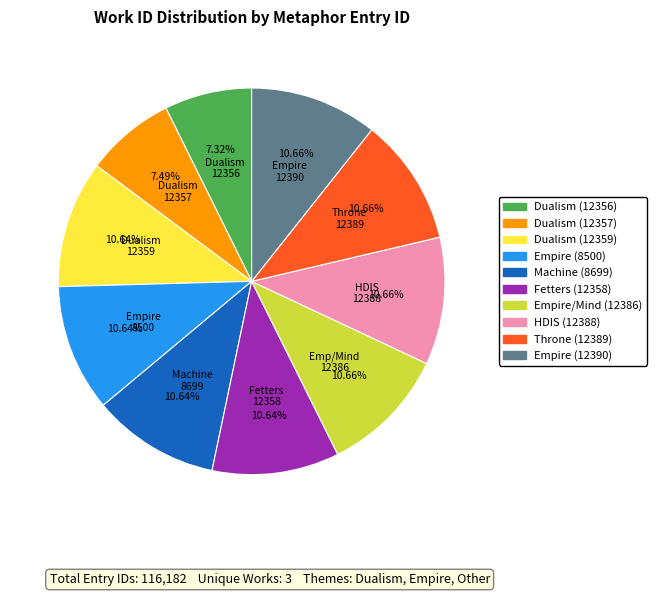

Count the number of slices in the pie.

10